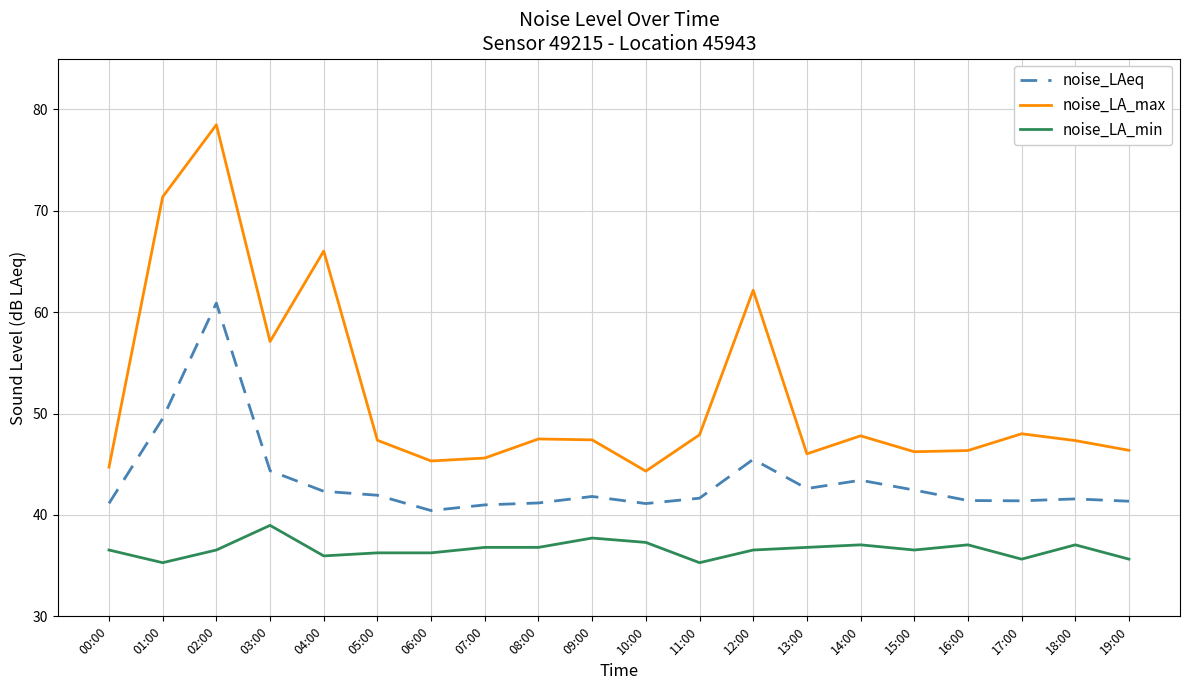

What is the spread (max minus min) of values at 15:00?

9.7